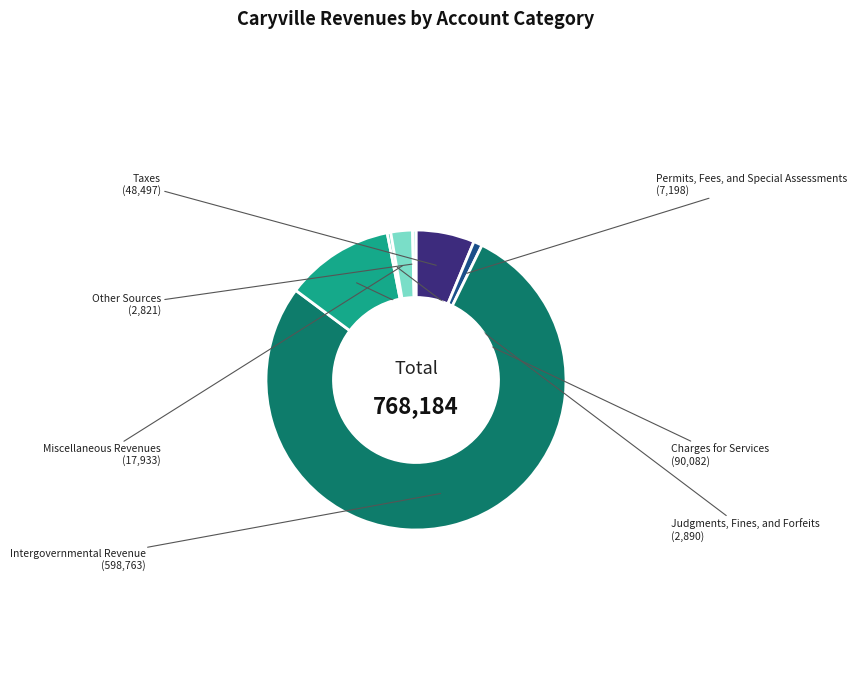

Between Other Sources and Charges for Services, which is larger?

Charges for Services